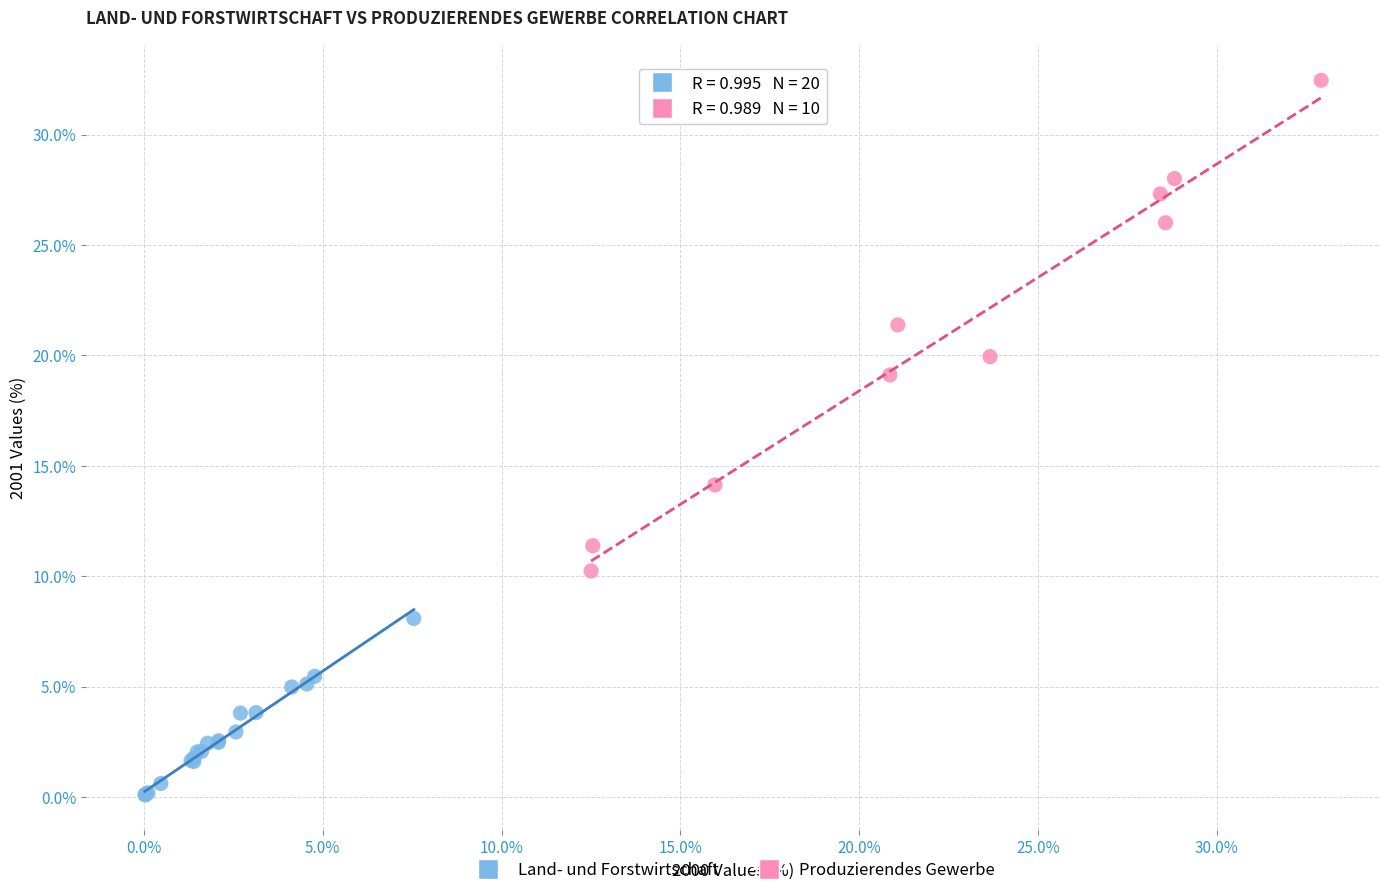

Which series reaches the minimum Y coordinate?

Land- und Forstwirtschaft